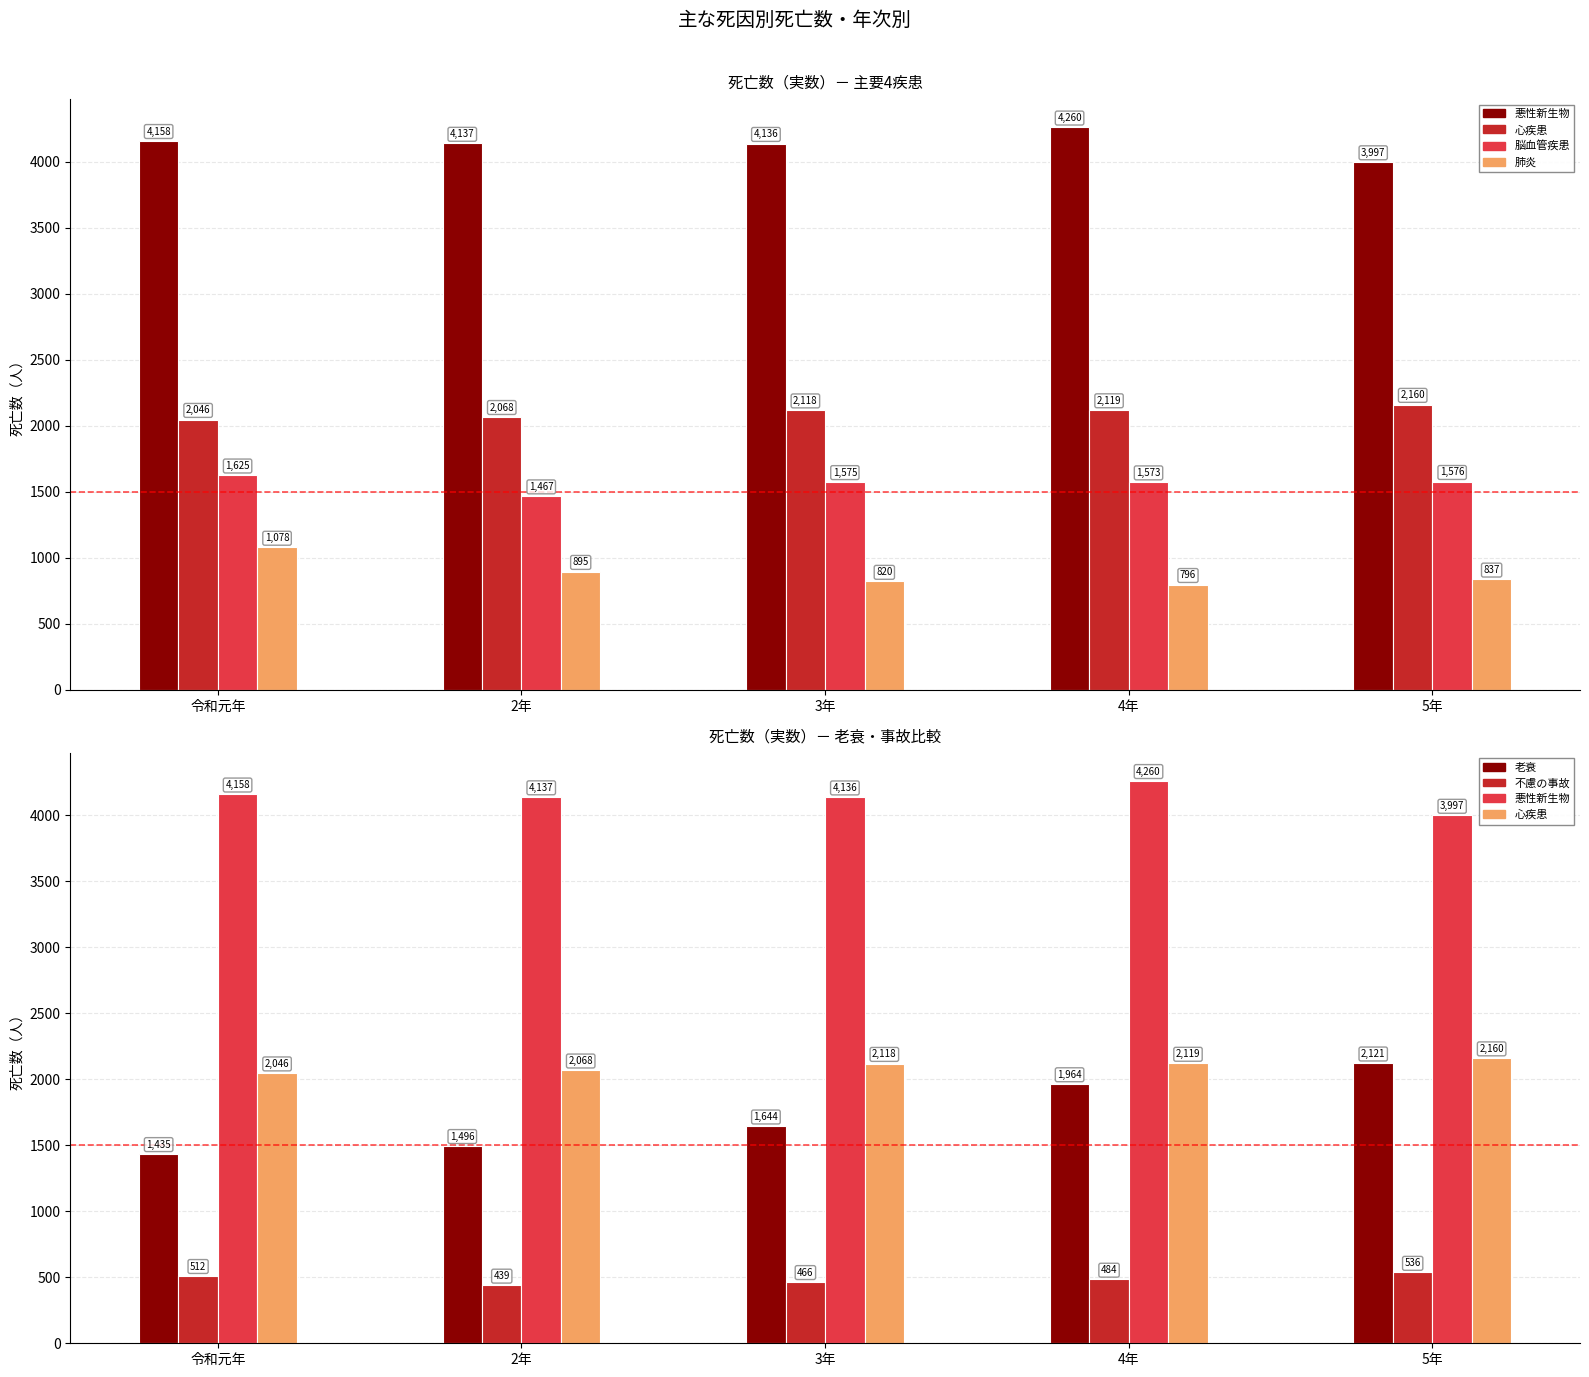

How many groups of bars are there?

5